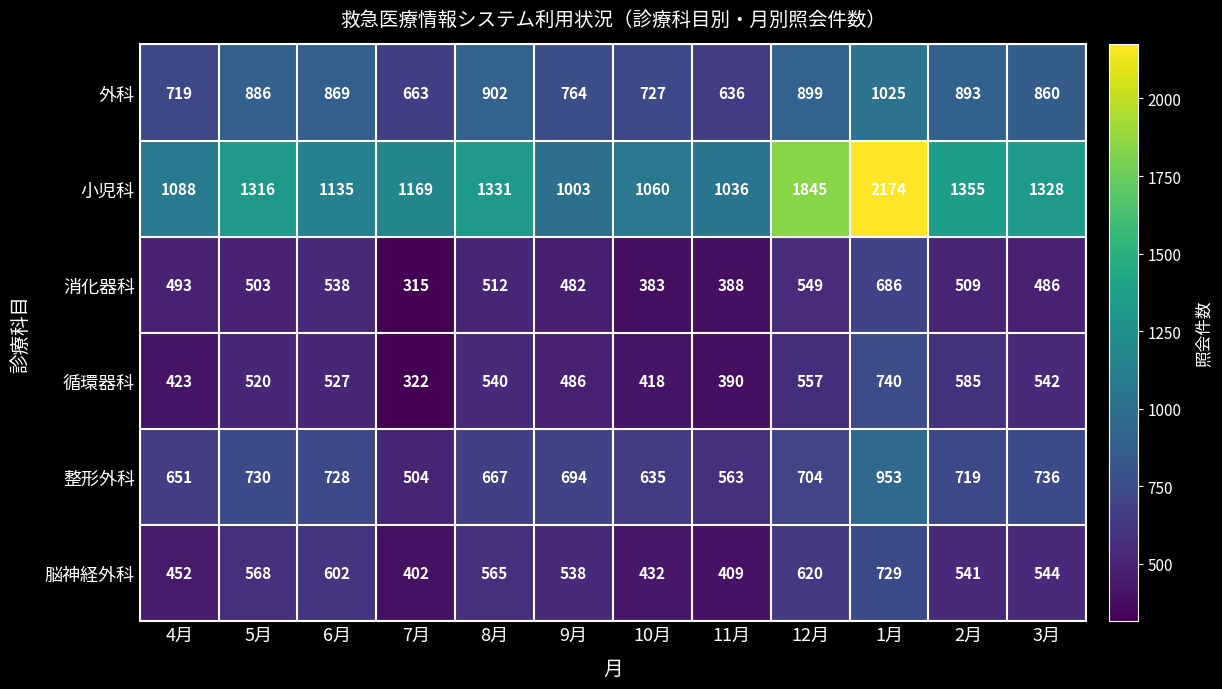

True or false: 消化器科 has a value of 190 at 2月.

False